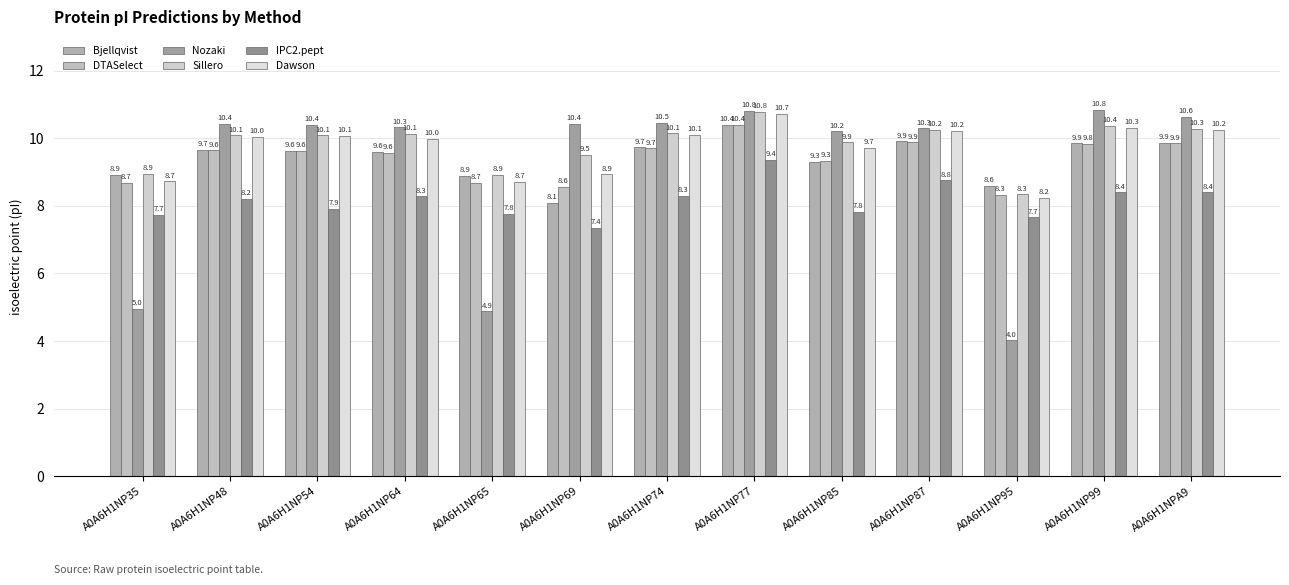

What is the difference between the highest and lowest values at A0A6H1NP69?

3.1